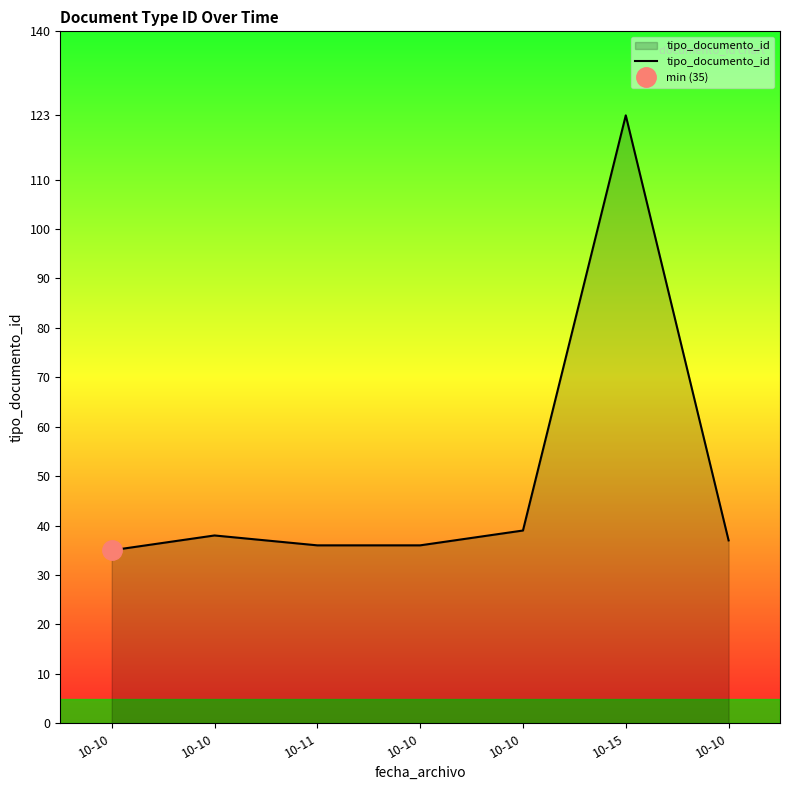

Does the chart display data point markers on the line(s)?

No